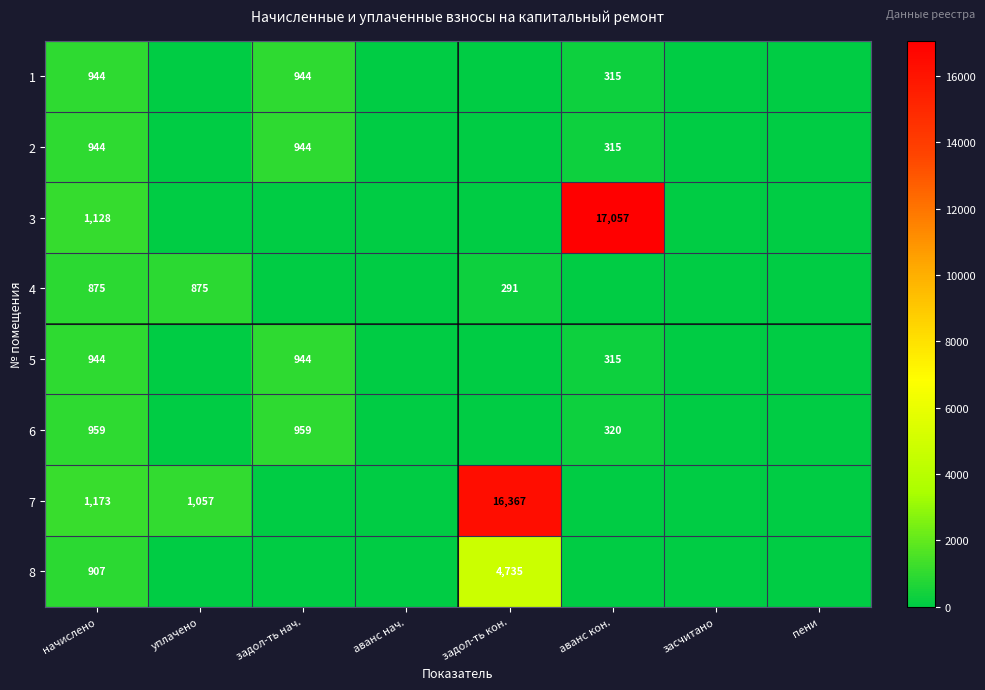

What is the sum of the 6 values at начислено and аванс кон.?

1279